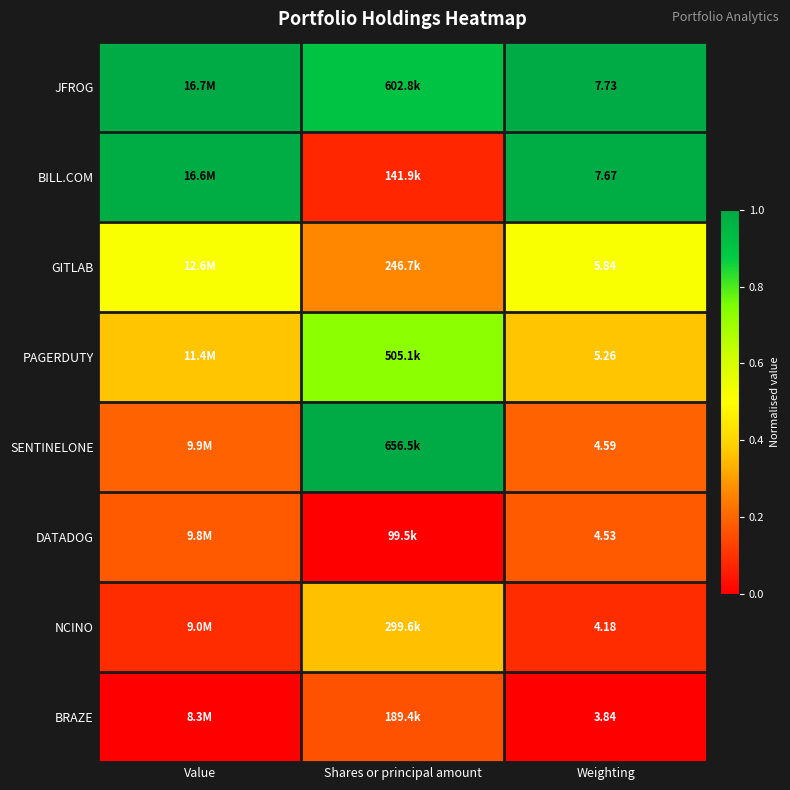

Is the value of GITLAB at Weighting greater than the value of DATADOG at Weighting?

Yes